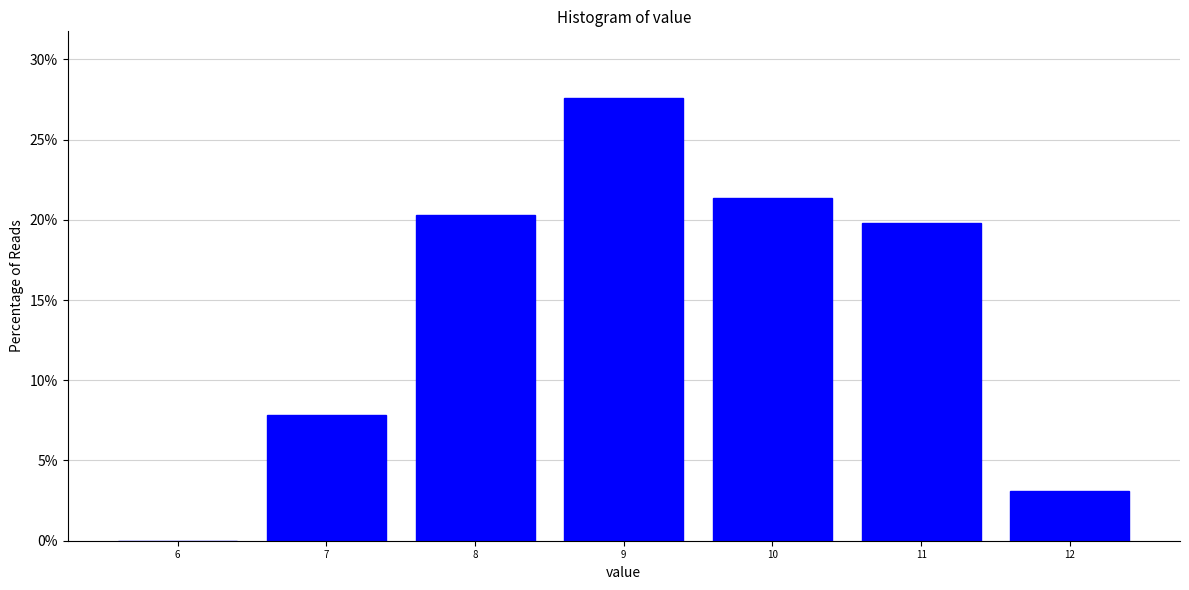

Which range on the x-axis has the tallest bar?

8.5 to 9.5